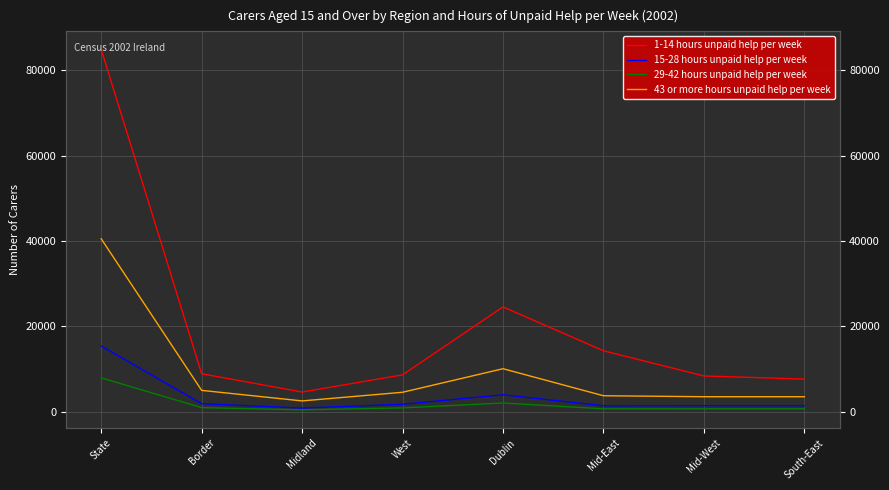

What is the label of the 4th point from the right?

Dublin